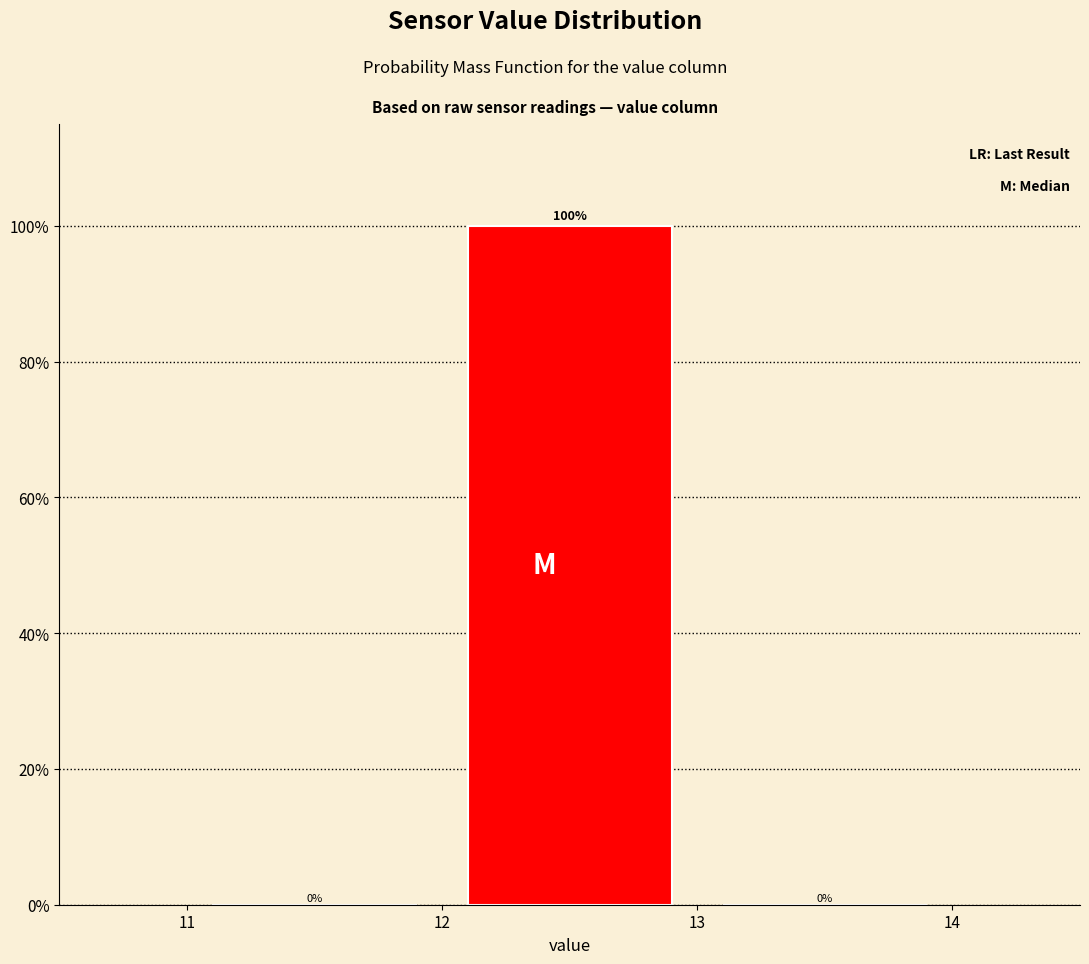

Reading left to right, list every bar in this chart as the range it spans on the x-axis followed by its height.

11 to 12: 0
12 to 13: 100
13 to 14: 0